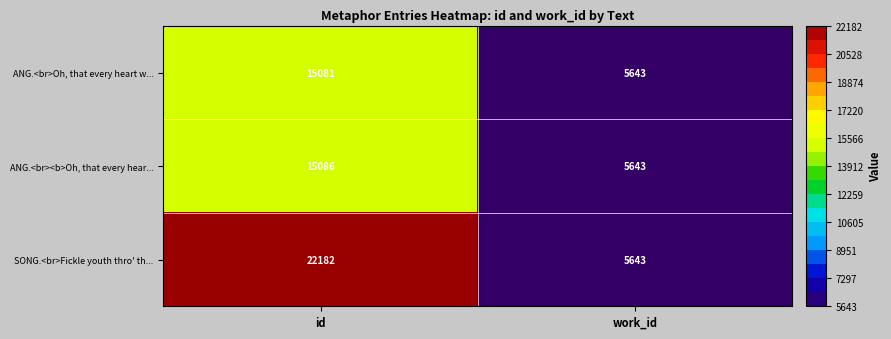

Read the SONG.<br>Fickle youth thro' th... value at work_id, to the nearest 50.

5650